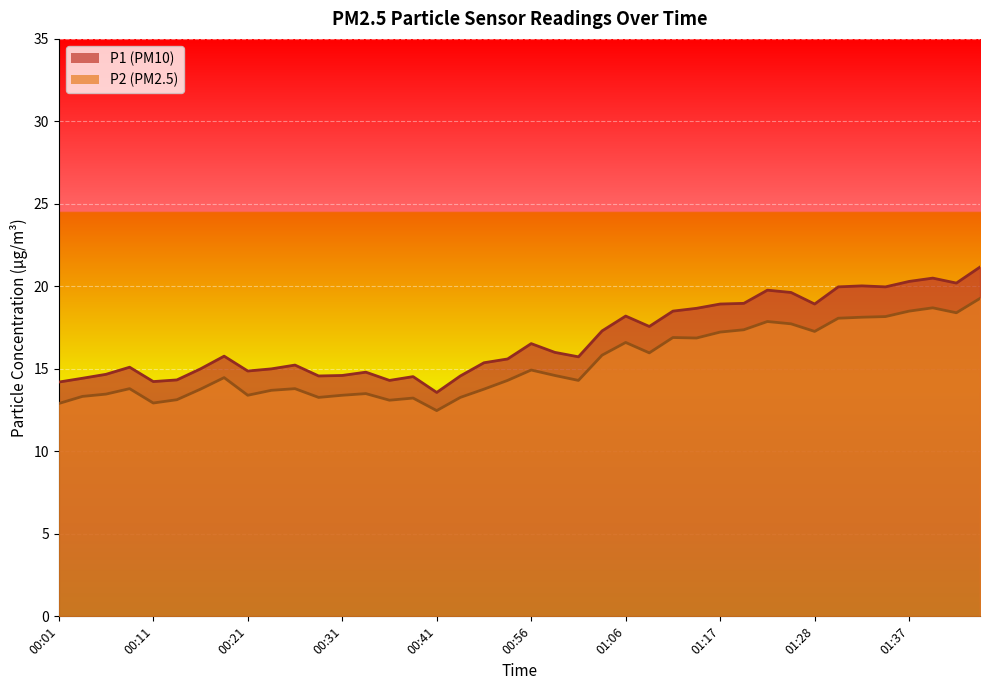

What is the maximum value shown in the chart?

21.2